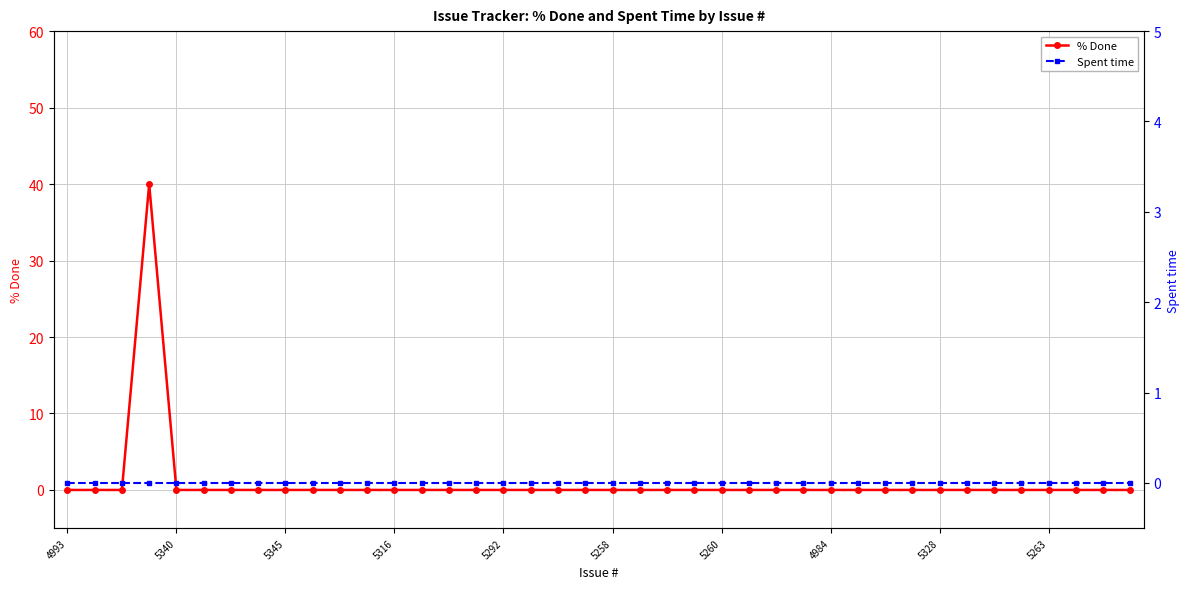

True or false: % Done has a value of -25 at 5345.

False